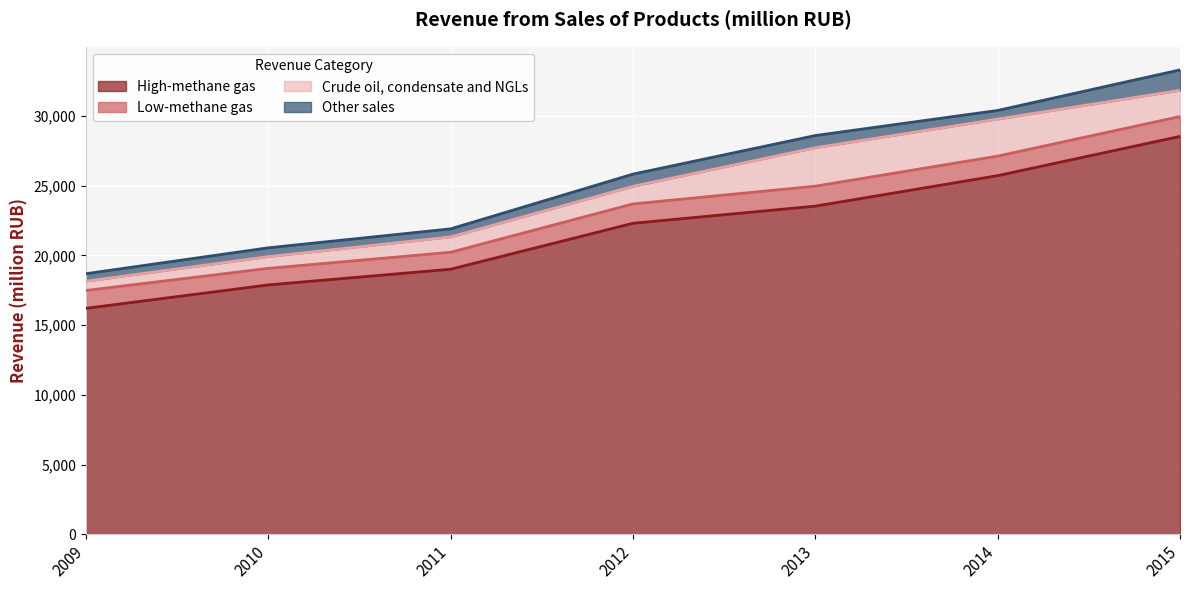

Is it true that Other sales equals 867.4 at 2014?

False